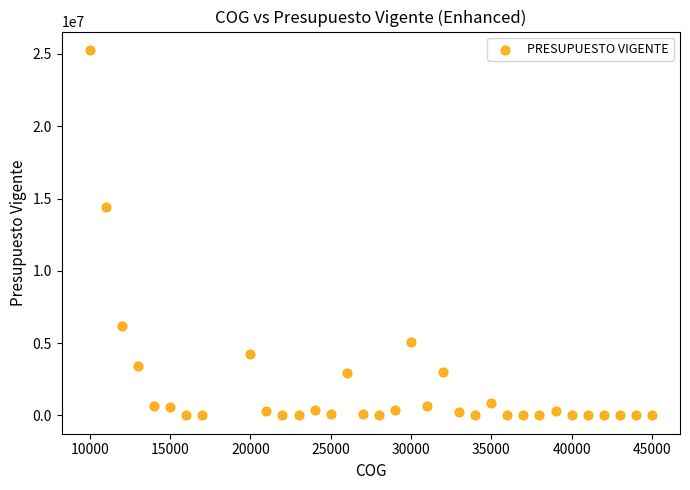

What is the range of Y values (max minus min)?

25285874.7